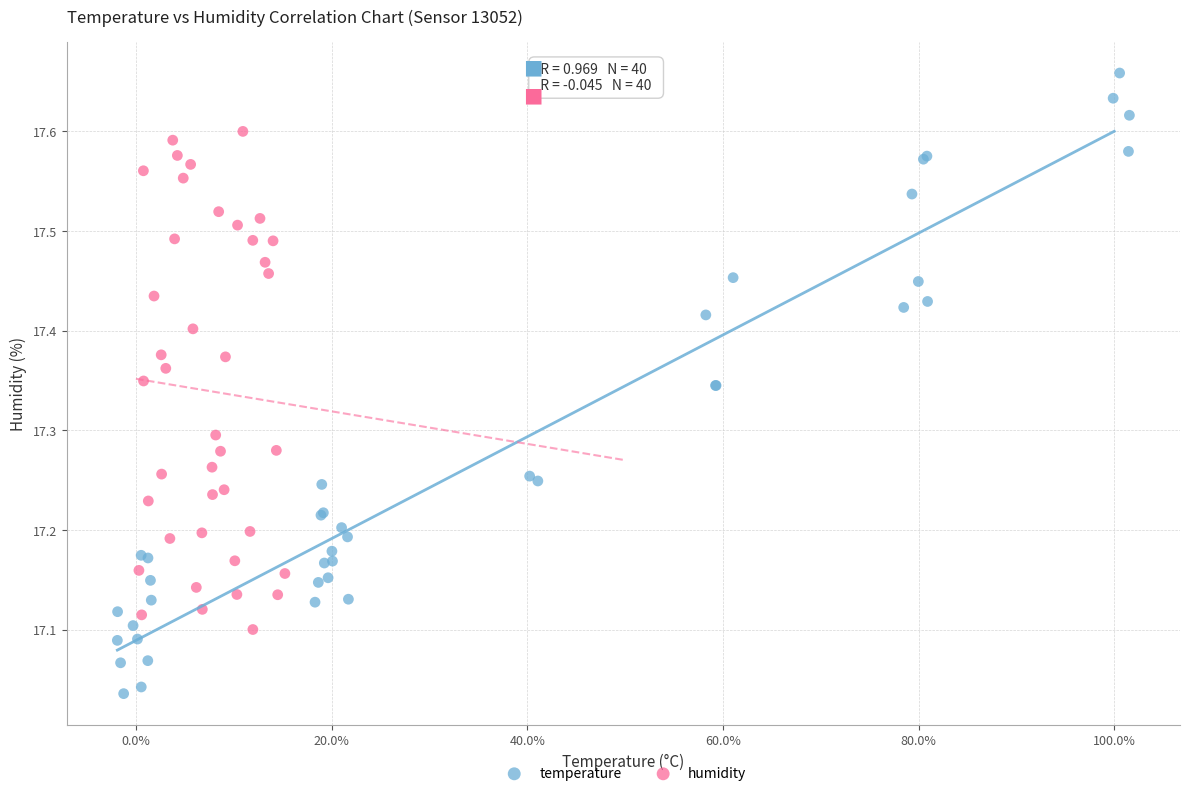

Which series has the widest spread of Y values?

temperature